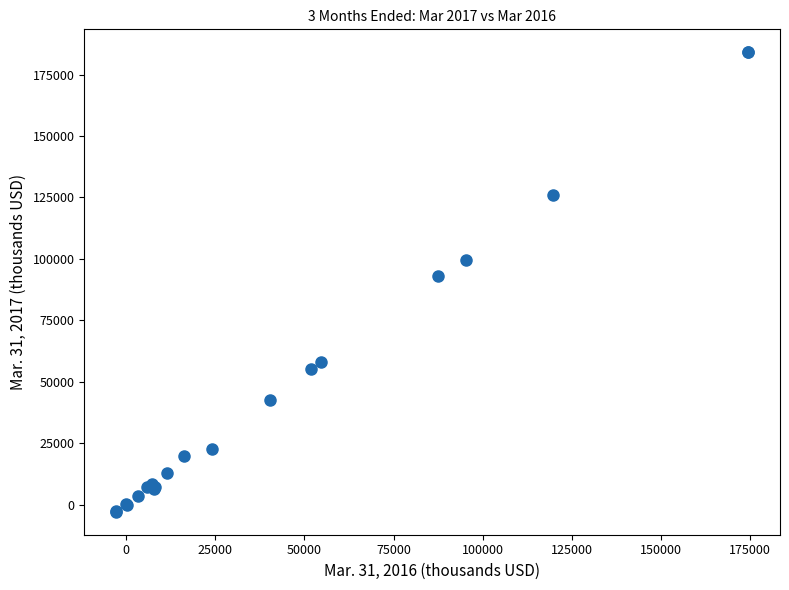

What Y value in the scatter plot is closest to 90596?

93249